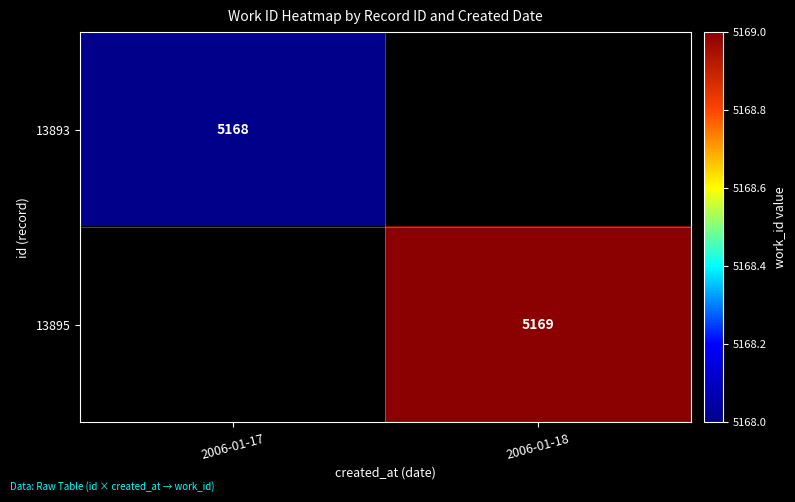

Is it true that 13893 equals 5168 at 2006-01-17?

True